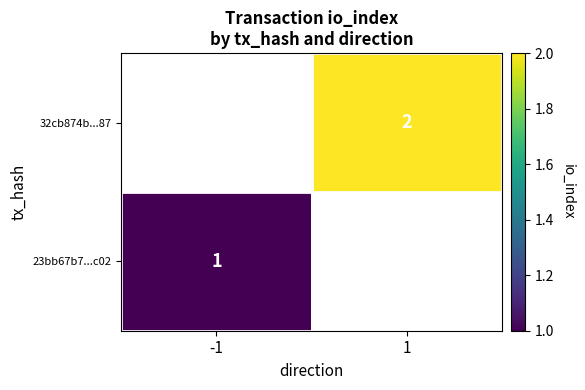

The value of 23bb67b7...c02 at -1 is 0. True or false?

False